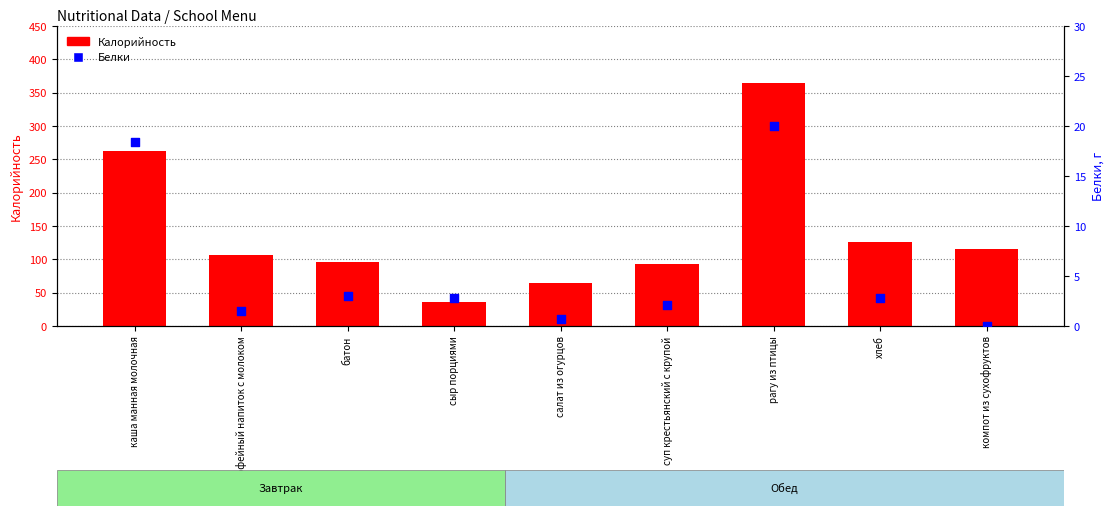

Which series has the widest spread of Y values?

Калорийность